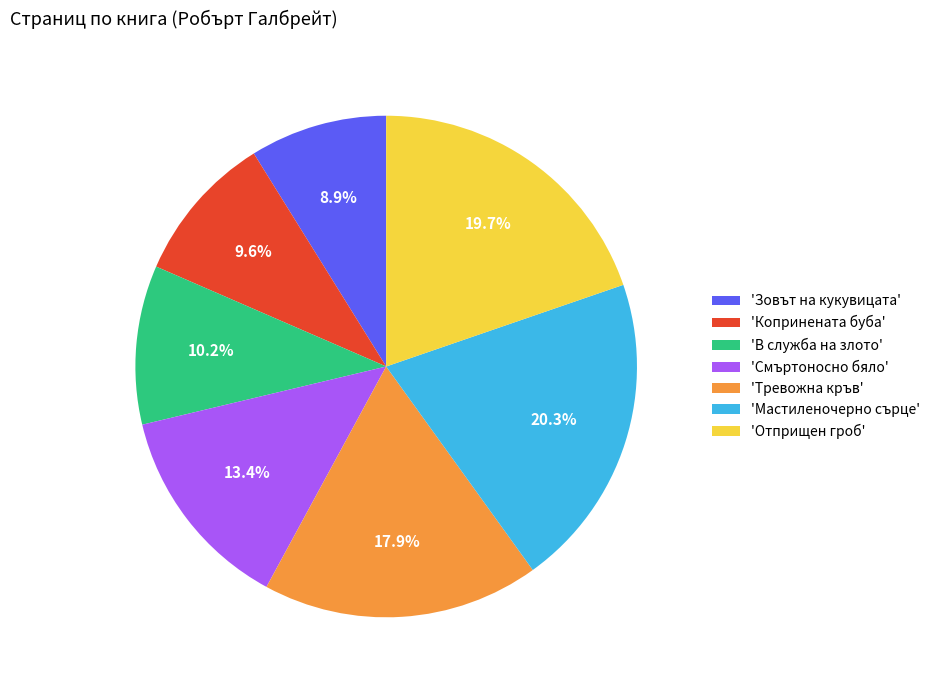

What is the largest slice in the pie chart?

'Мастиленочерно сърце'